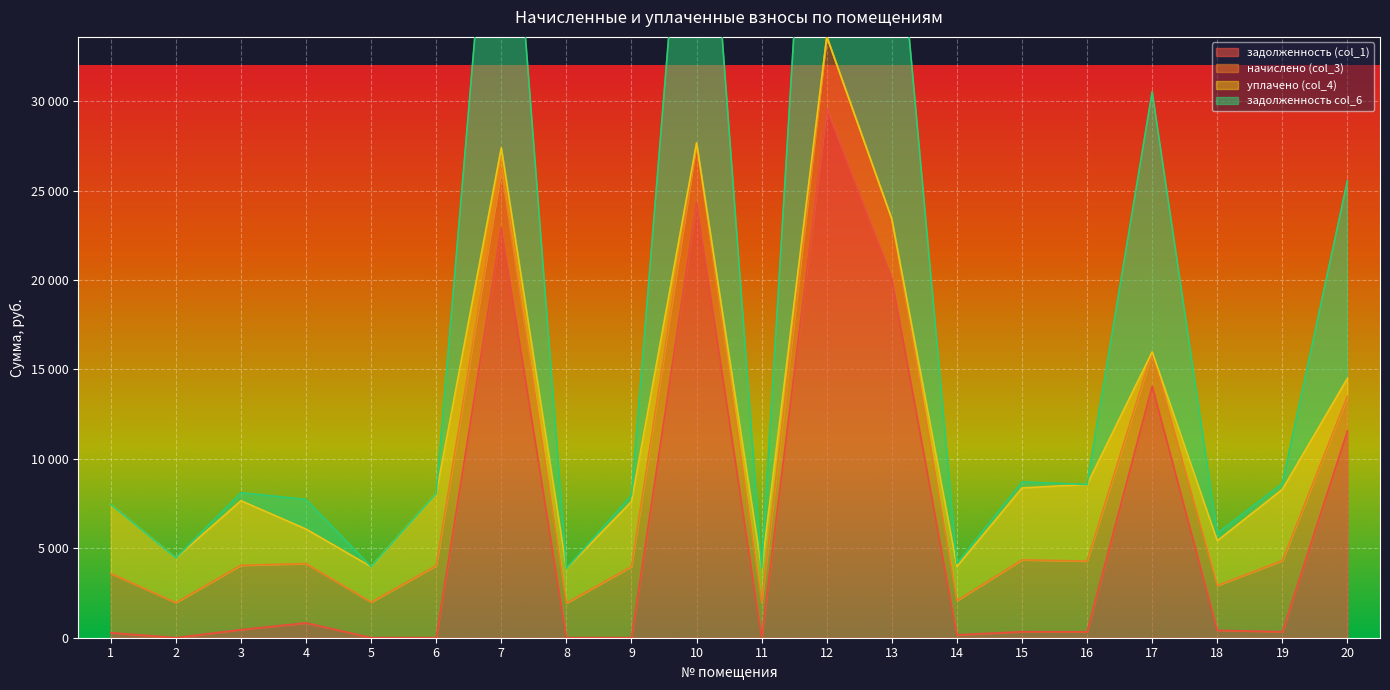

True or false: задолженность (col_1) and задолженность col_6 intersect in this chart.

False